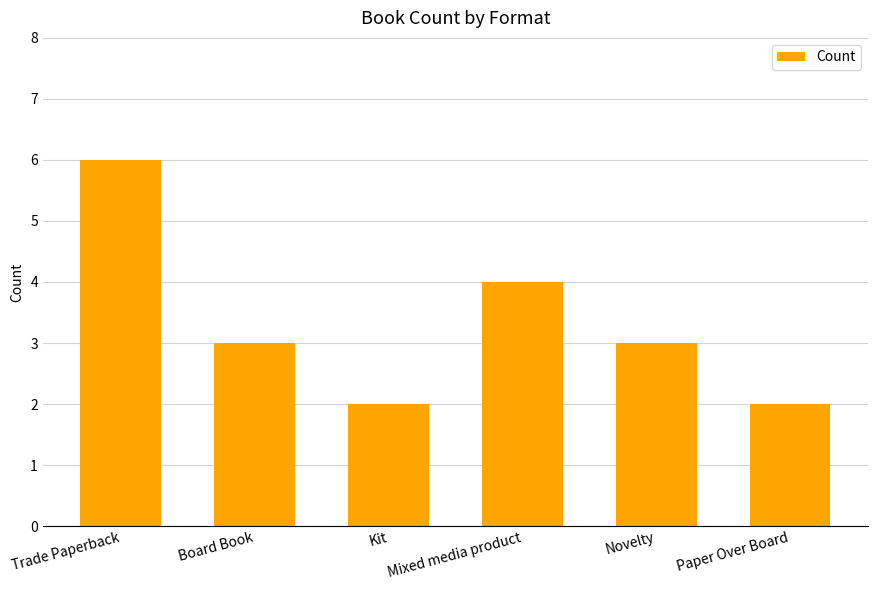

Are the bars horizontal?

No